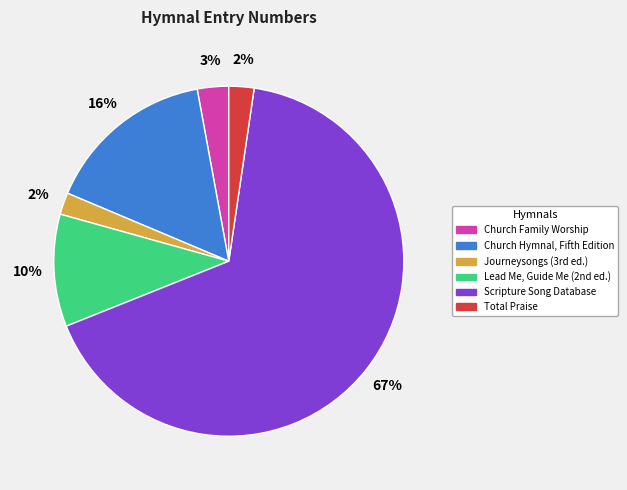

Count the number of slices in the pie.

6